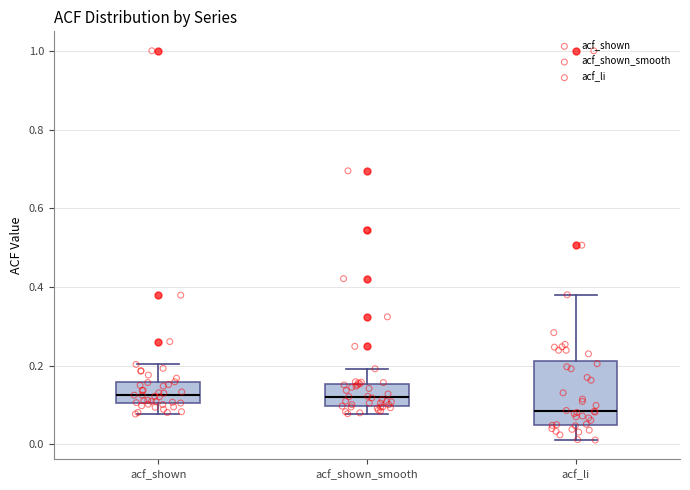

Which box is the tallest, from its lower edge to its upper edge?

acf_li